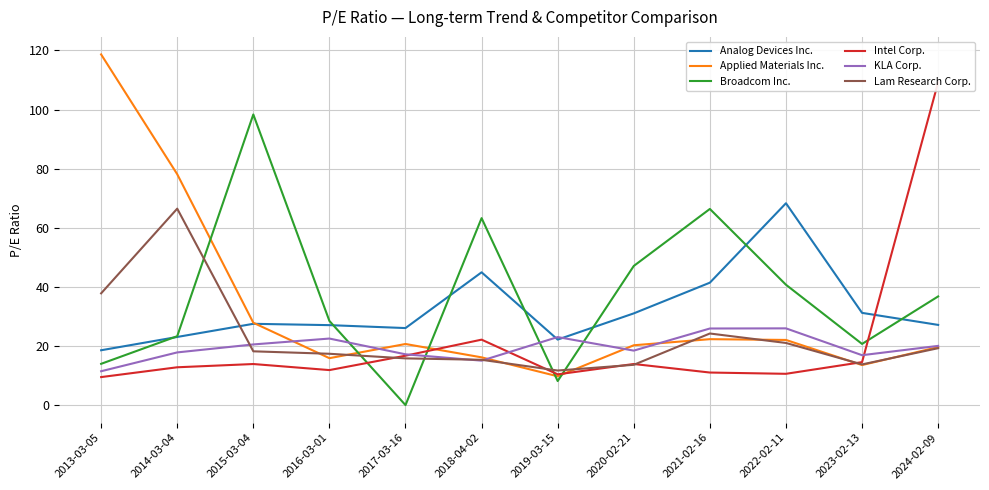

Which series ends up on top after the final intersection of Broadcom Inc. and KLA Corp.?

Broadcom Inc.